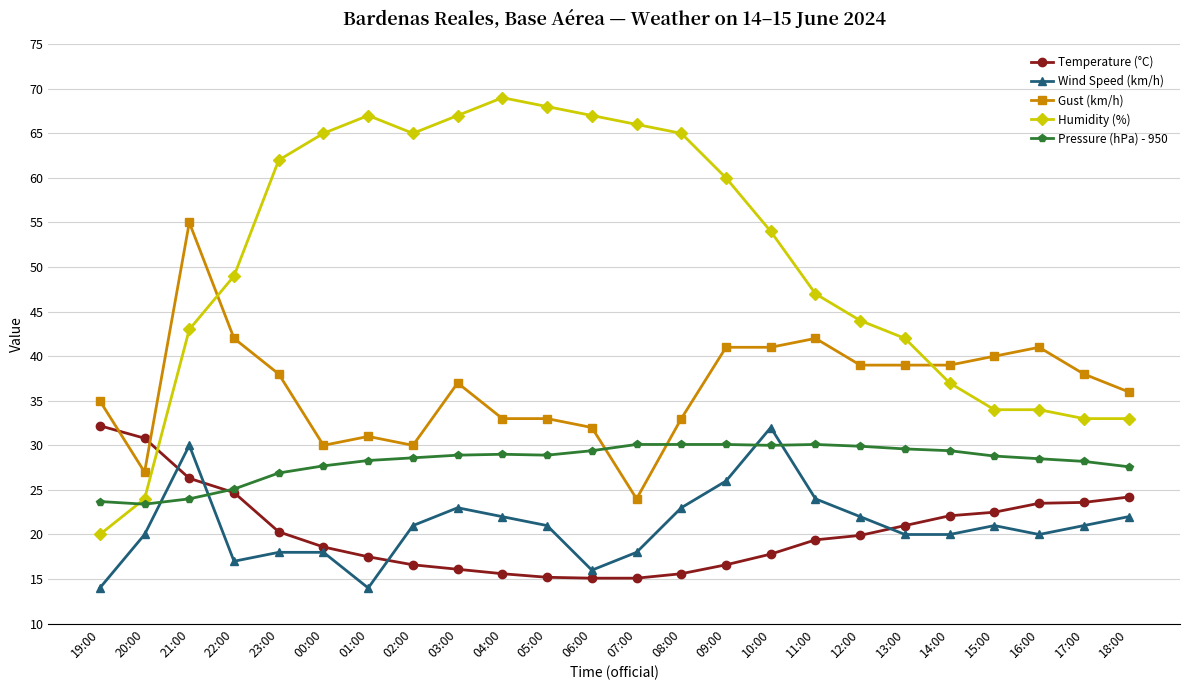

True or false: Gust (km/h) and Wind Speed (km/h) cross at least once.

False